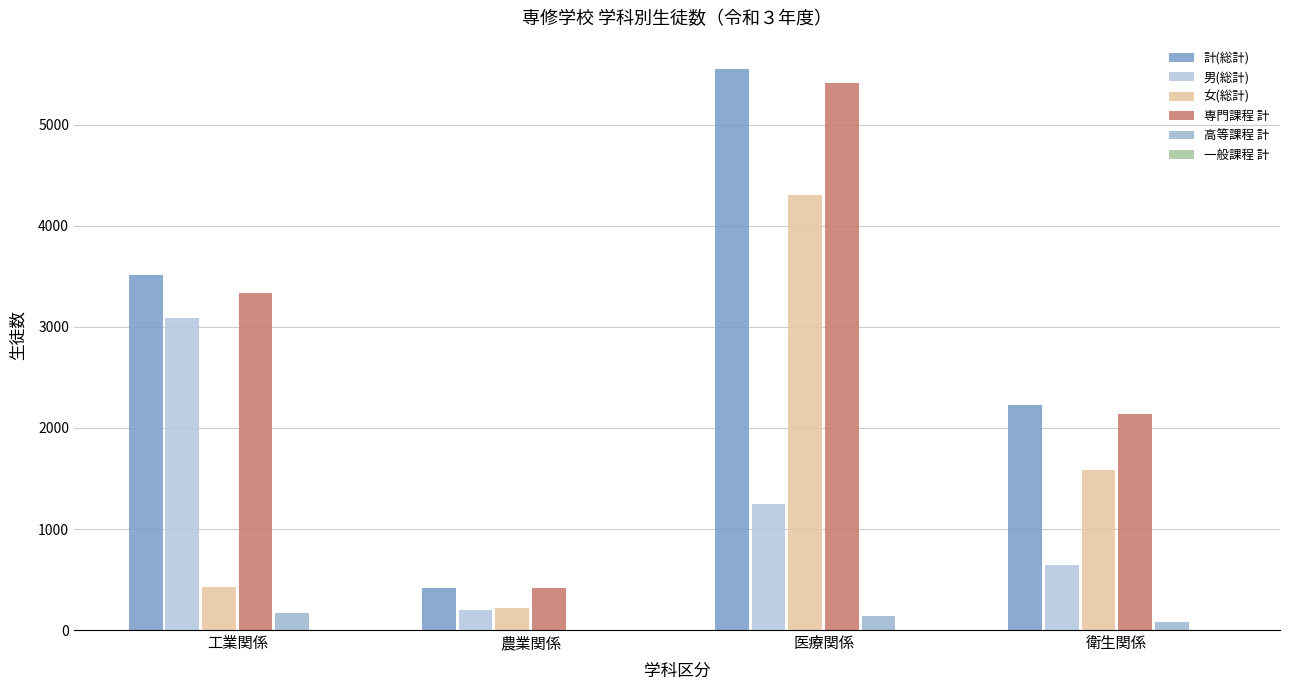

How many categories are shown in the chart?

4